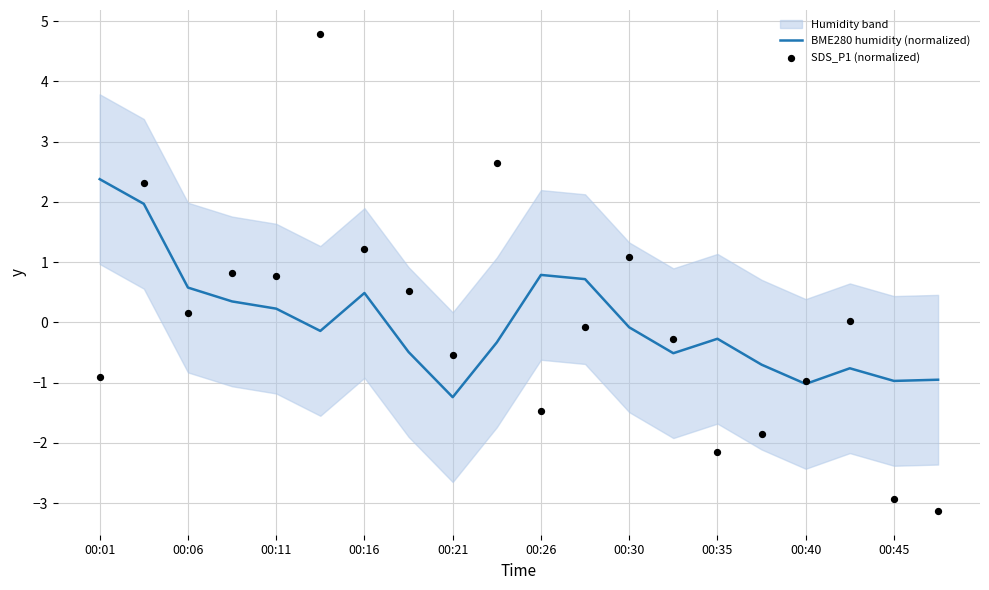

At how many categories does at least one series exceed -2?

20